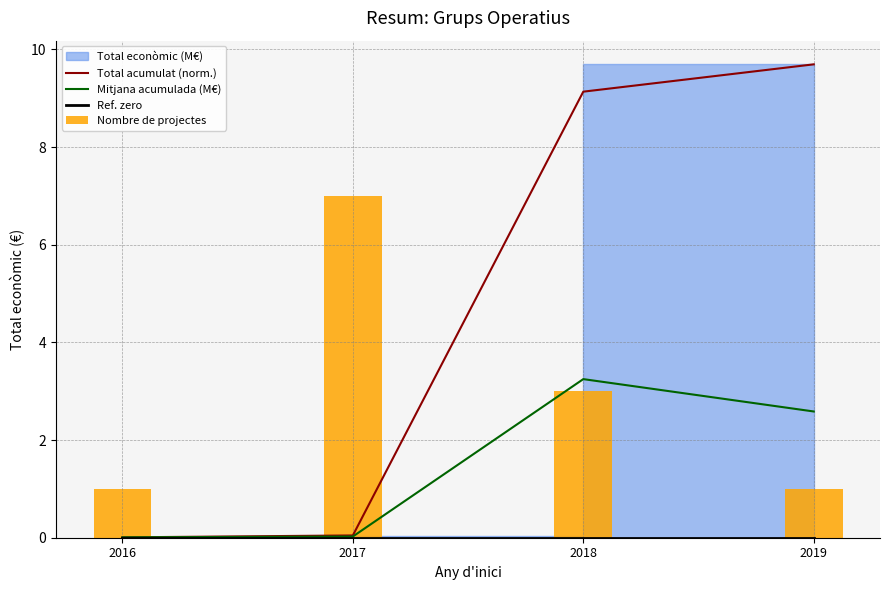

True or false: Mitjana acumulada (M€) has a value of 2.3 at 2018.

False